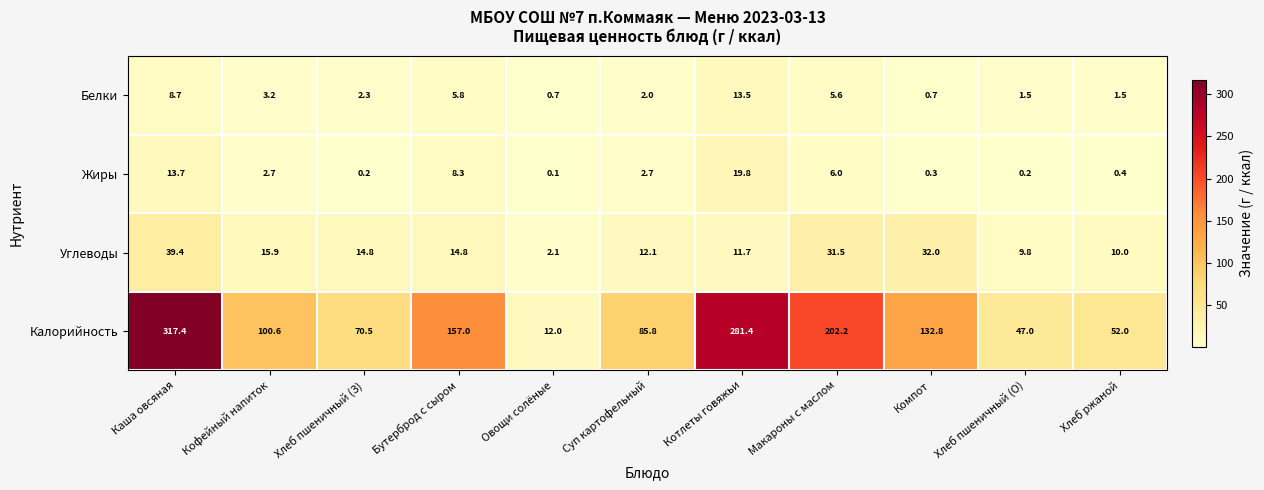

At which category does the chart reach its peak across all series?

Каша овсяная